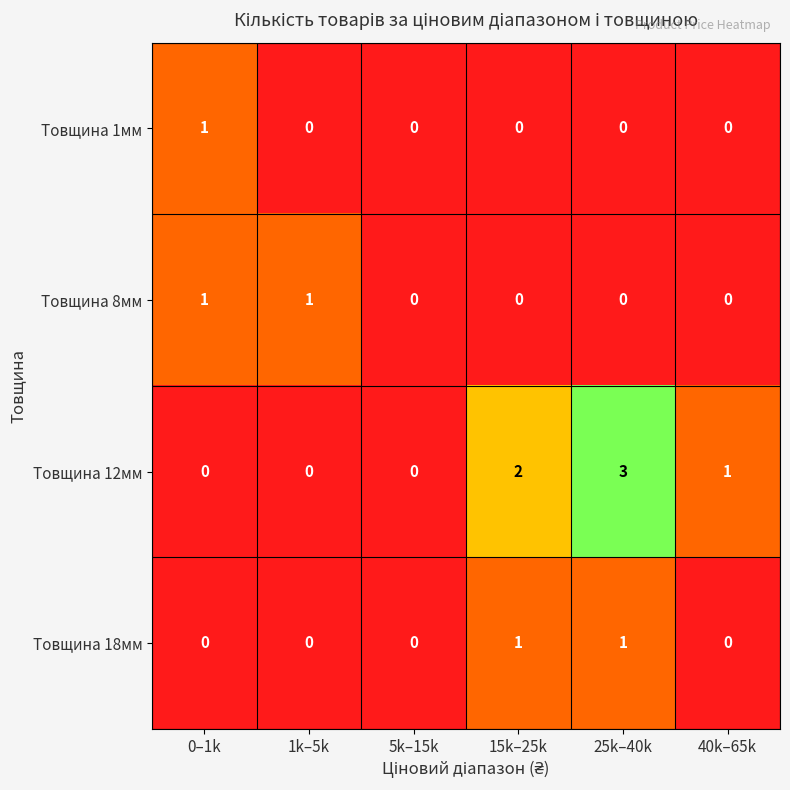

At which label does Товщина 1мм reach its peak?

0–1k